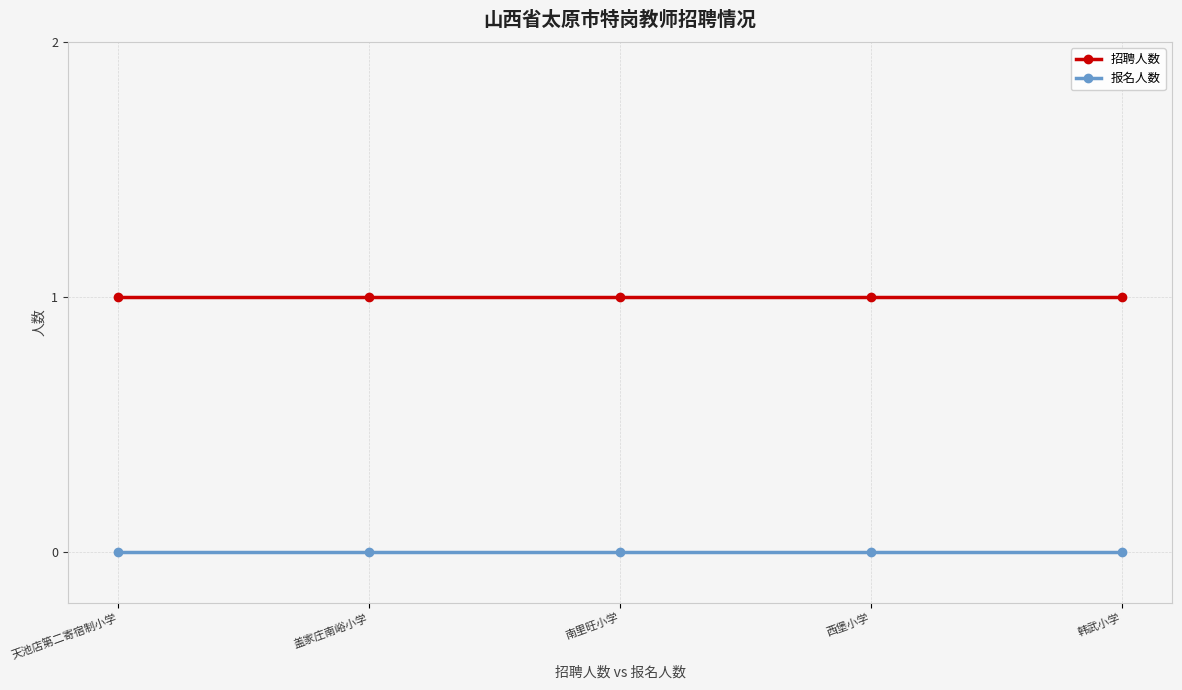

True or false: 报名人数 and 招聘人数 intersect in this chart.

False